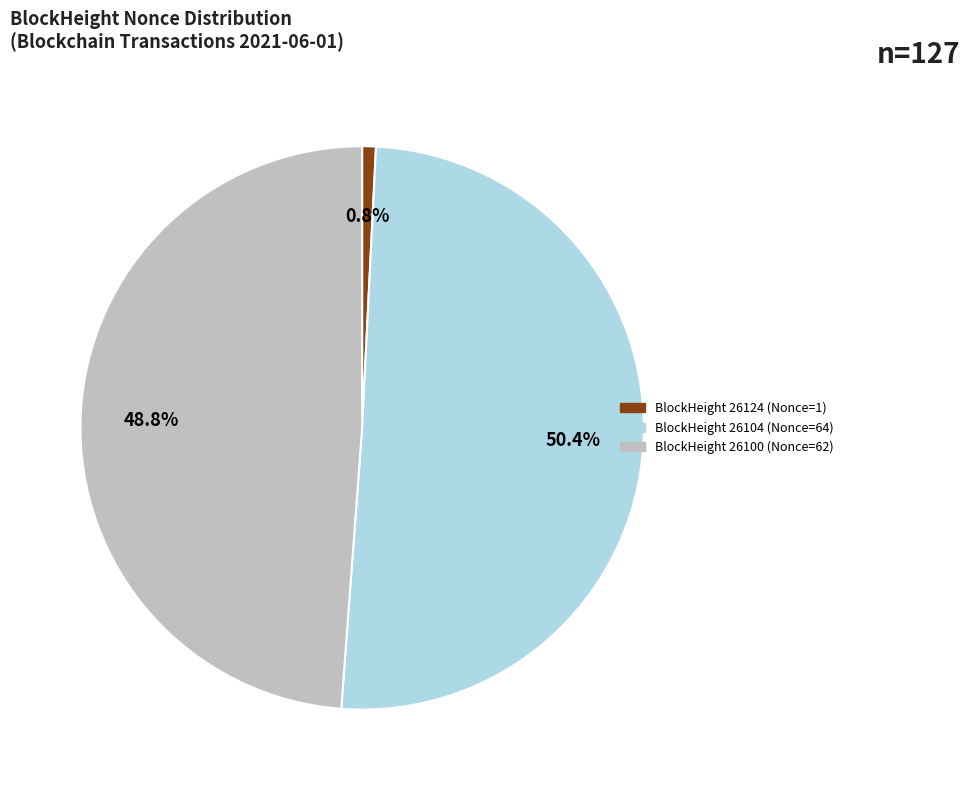

Do BlockHeight 26100 (Nonce=62) and BlockHeight 26104 (Nonce=64) together represent more than half of the pie?

Yes